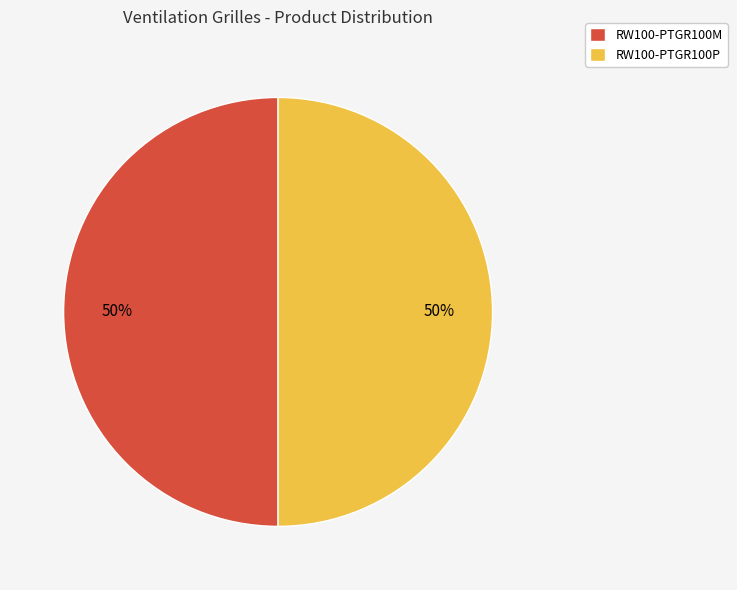

What is the ratio of the value at RW100-PTGR100P to the value at RW100-PTGR100M?

1.0